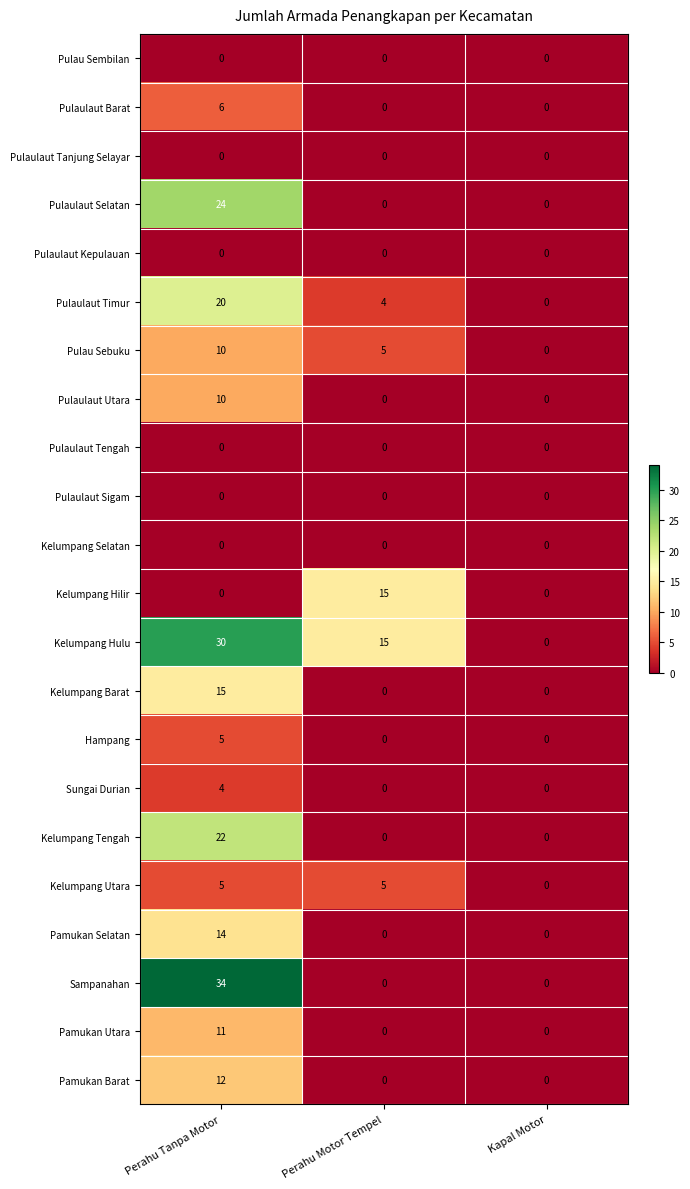

At which category is the sum across all series the highest?

Perahu Tanpa Motor